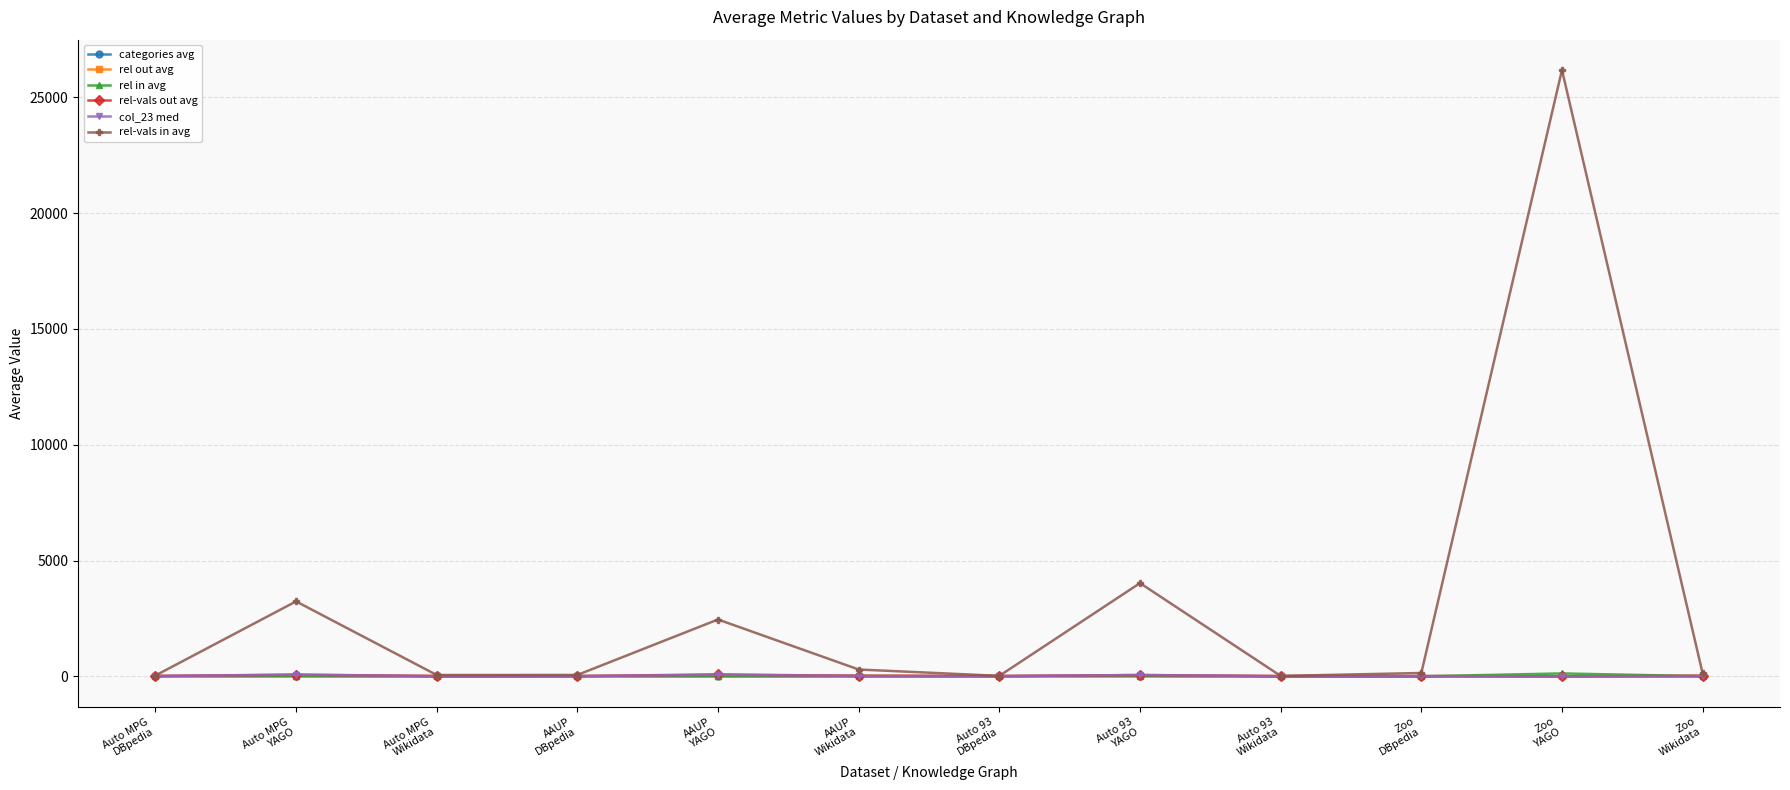

True or false: categories avg has a value of 0.1 at Auto 93
Wikidata.

True